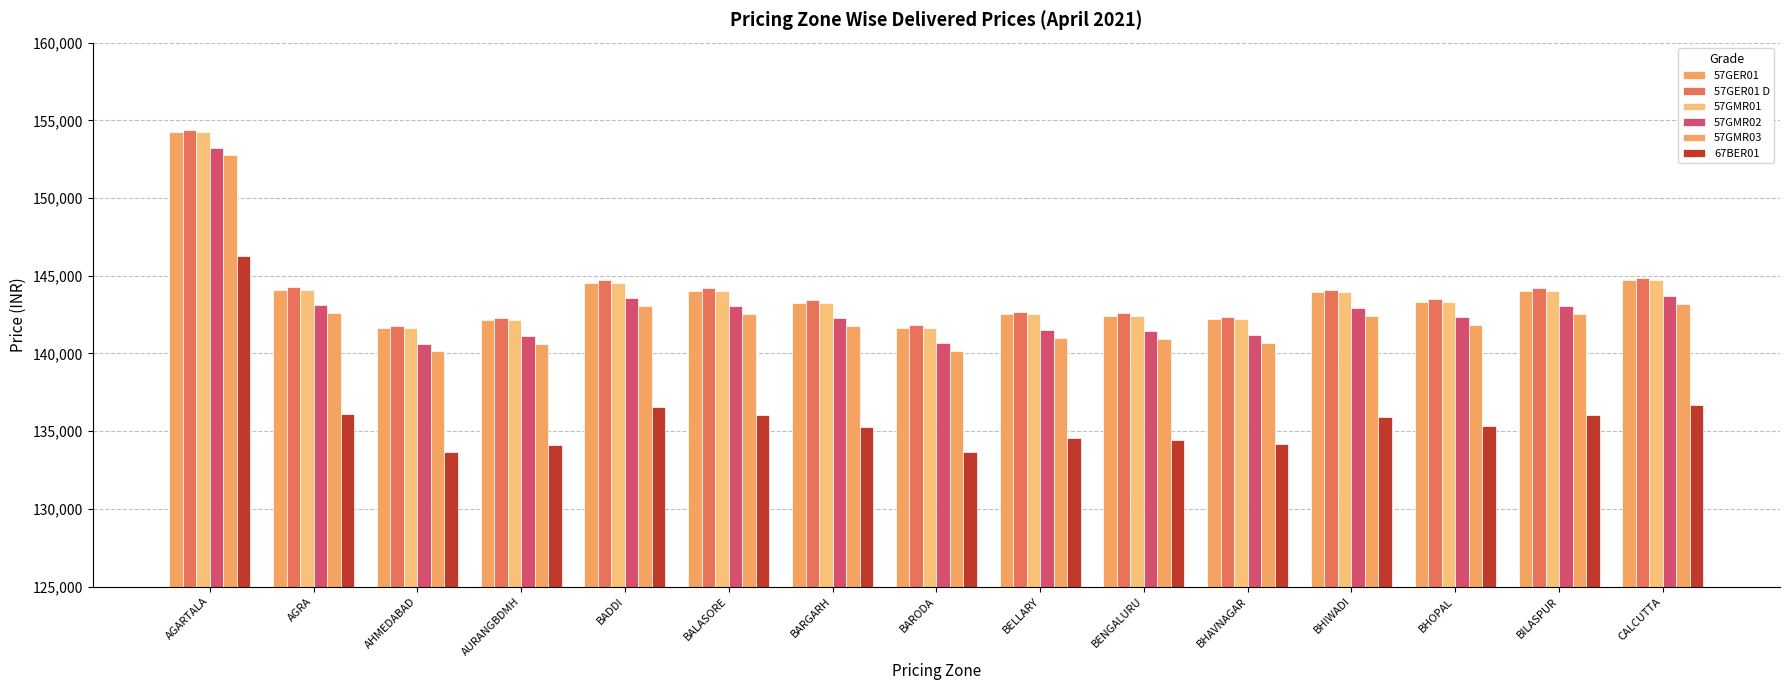

The value of 57GMR02 at AGARTALA is 153239. True or false?

True